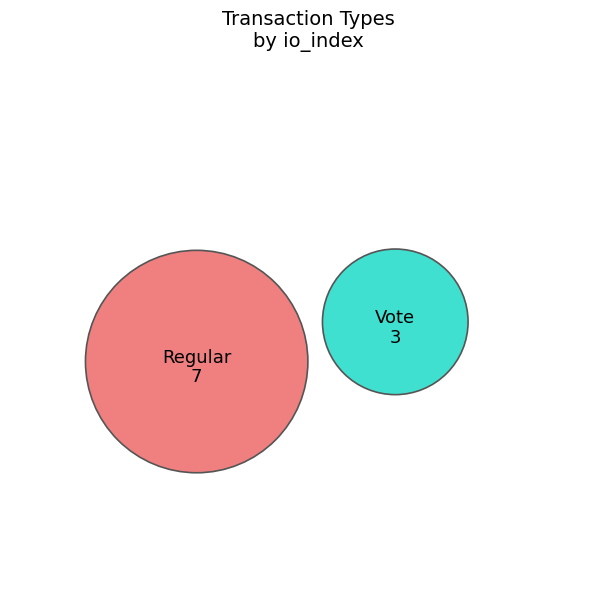

Is it true that Regular is 80% of the pie?

False